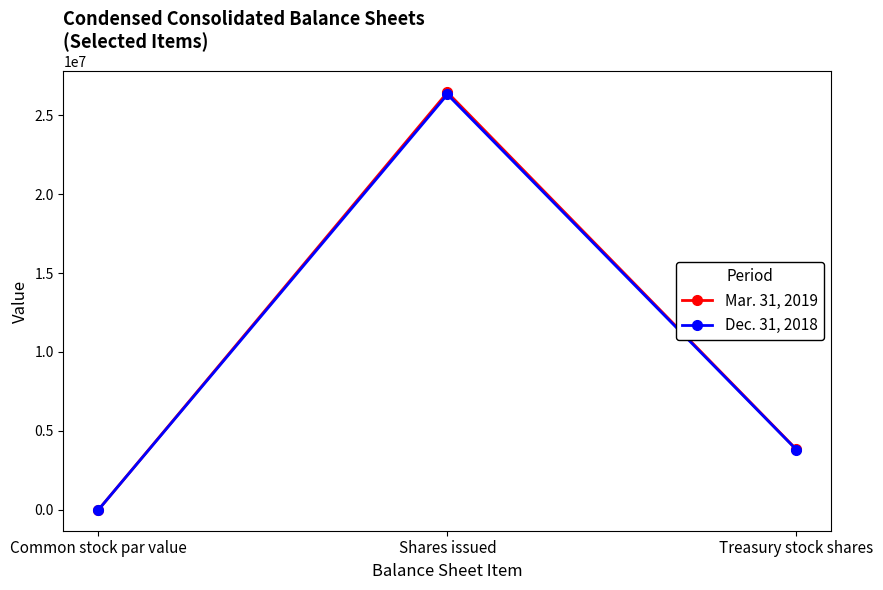

What is the label of the 2nd point from the left?

Shares issued